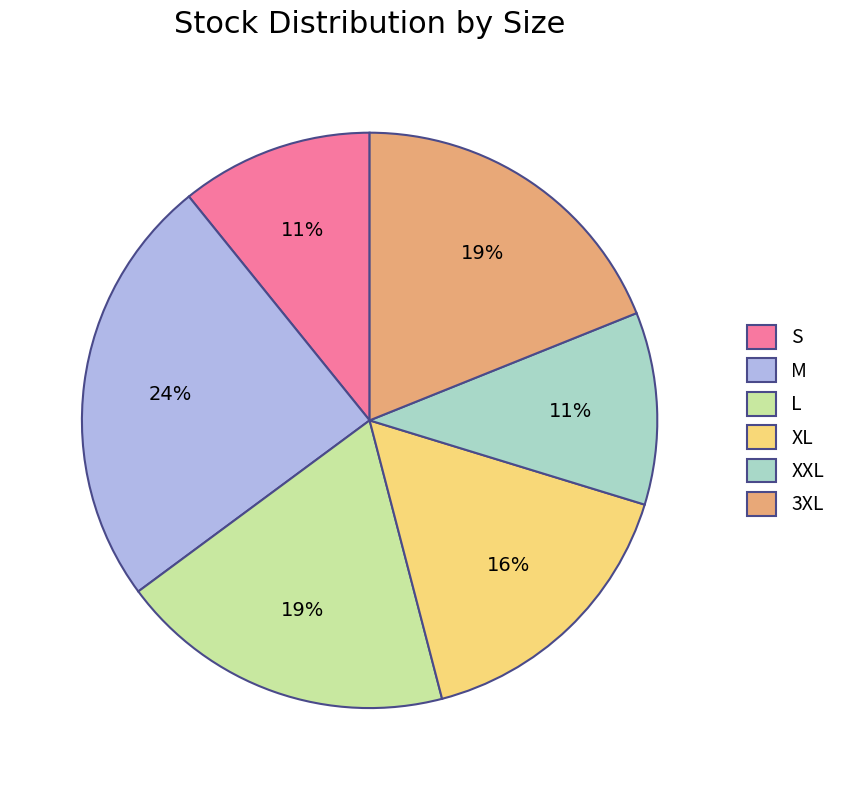

To the nearest percent, what is the combined percentage of 3XL and XXL?

30%